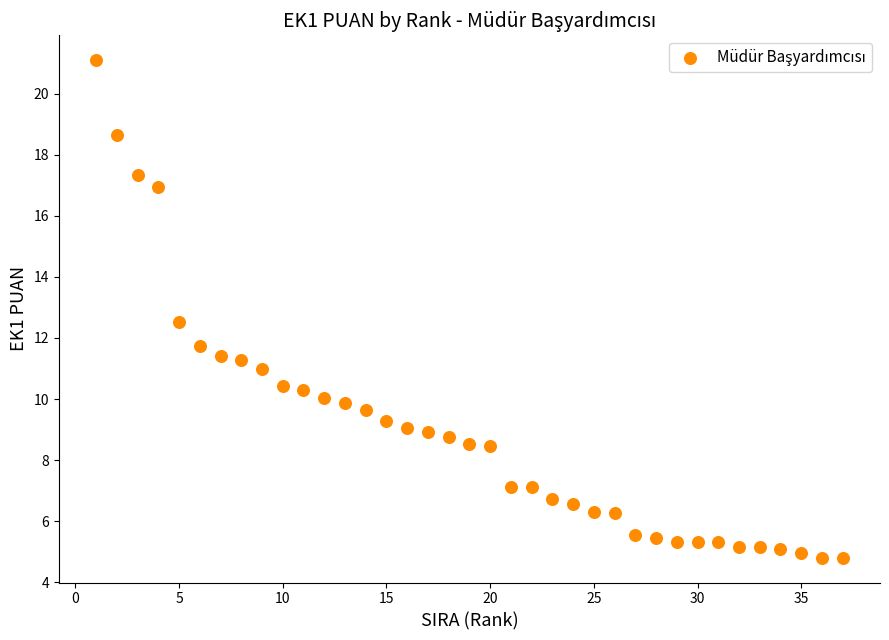

What Y value in the scatter plot is closest to 12?

11.7